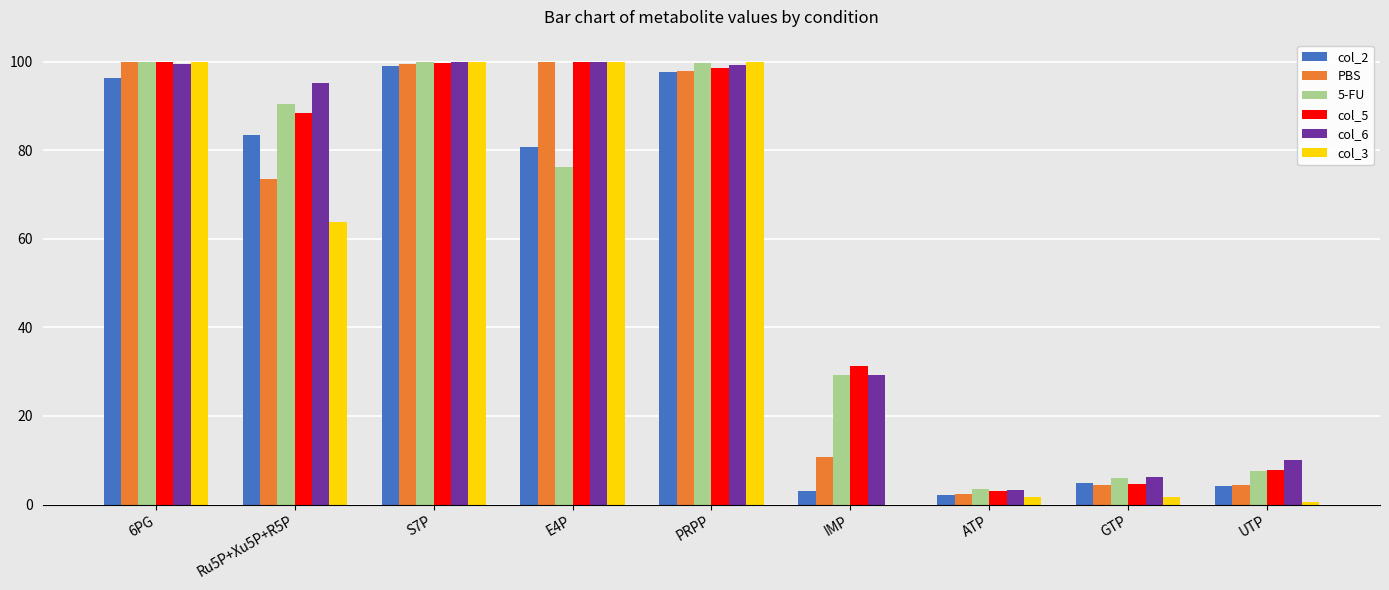

What is the maximum value shown in the chart?

100.0